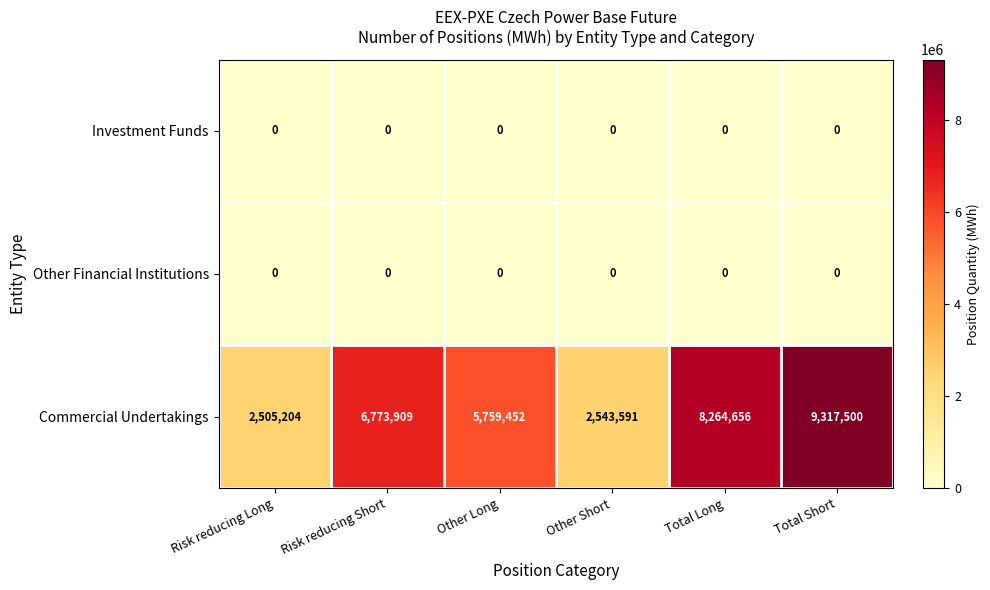

At which category does the chart reach its peak across all series?

Total Short